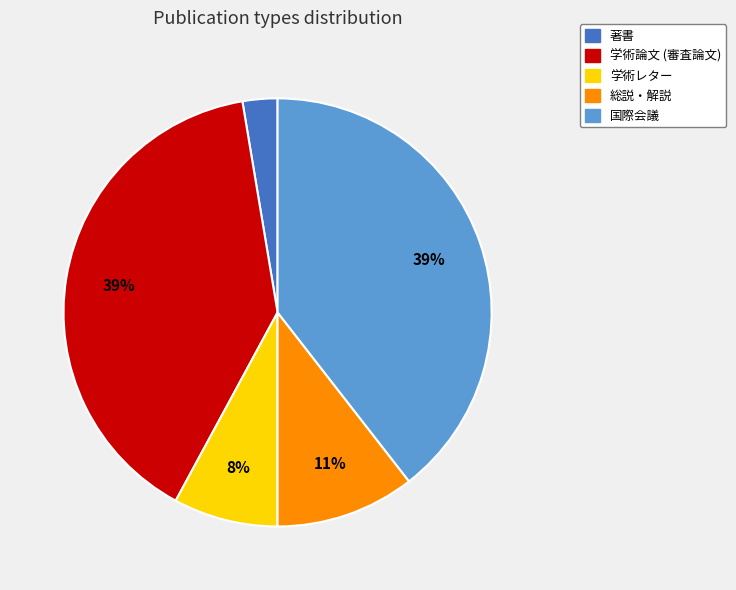

To the nearest percent, what is the combined percentage of 著書 and 学術論文 (審査論文)?

42%